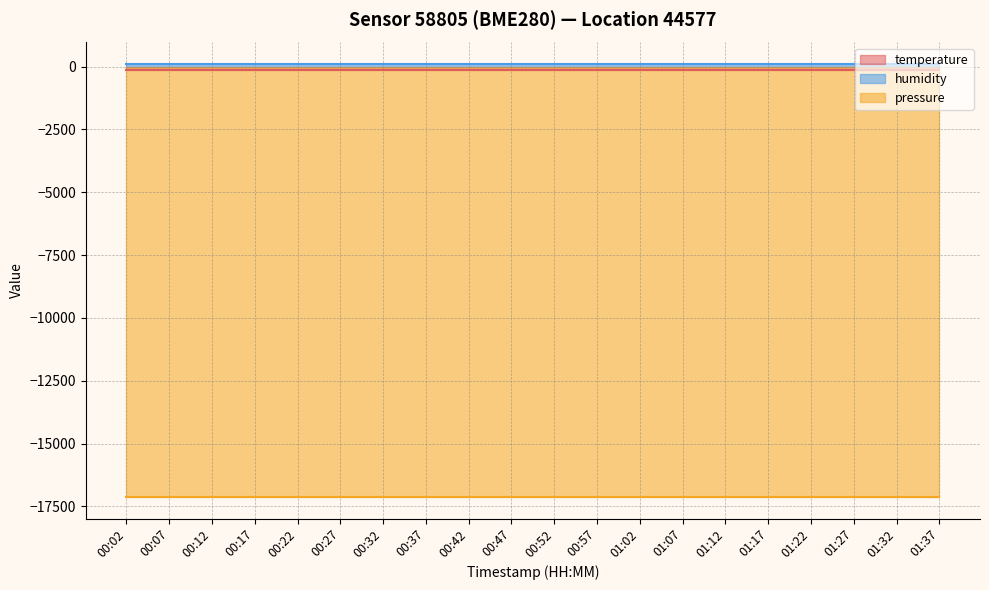

At which category is the sum across all series the highest?

00:02